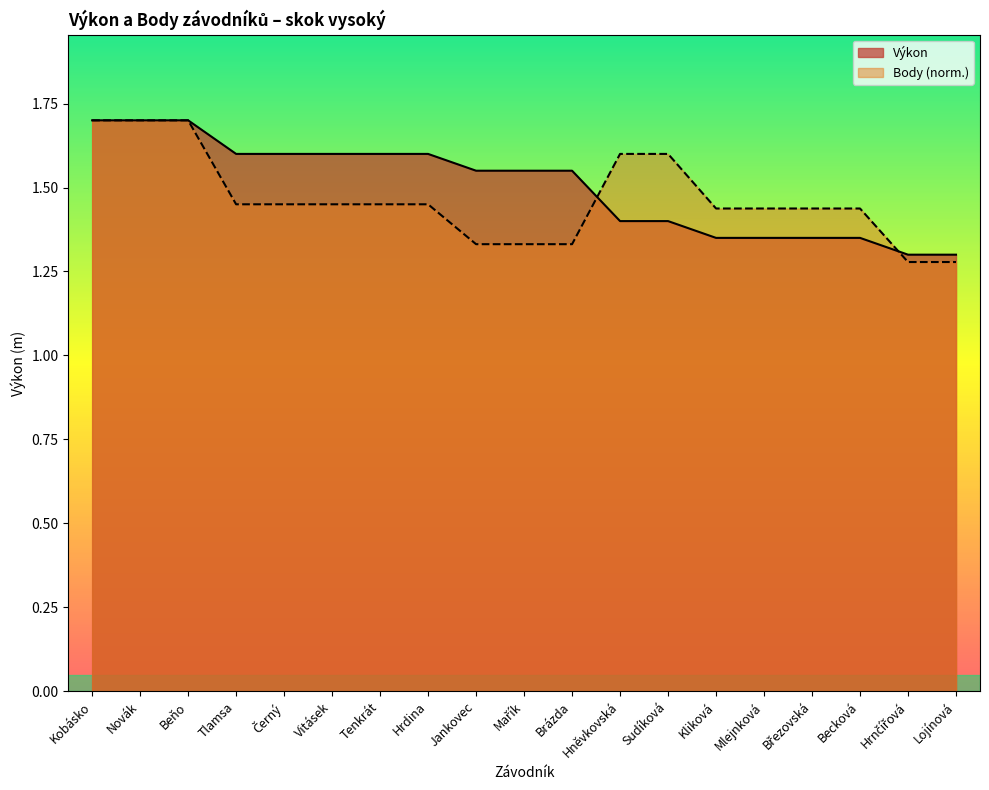

Reading left to right, what are all the values shown in this chart?

Výkon: 1.7	1.7	1.7	1.6	1.6	1.6	1.6	1.6	1.6	1.6	1.6	1.4	1.4	1.4	1.4	1.4	1.4	1.3	1.3
Body: 1.7	1.7	1.7	1.4	1.4	1.4	1.4	1.4	1.3	1.3	1.3	1.6	1.6	1.4	1.4	1.4	1.4	1.3	1.3